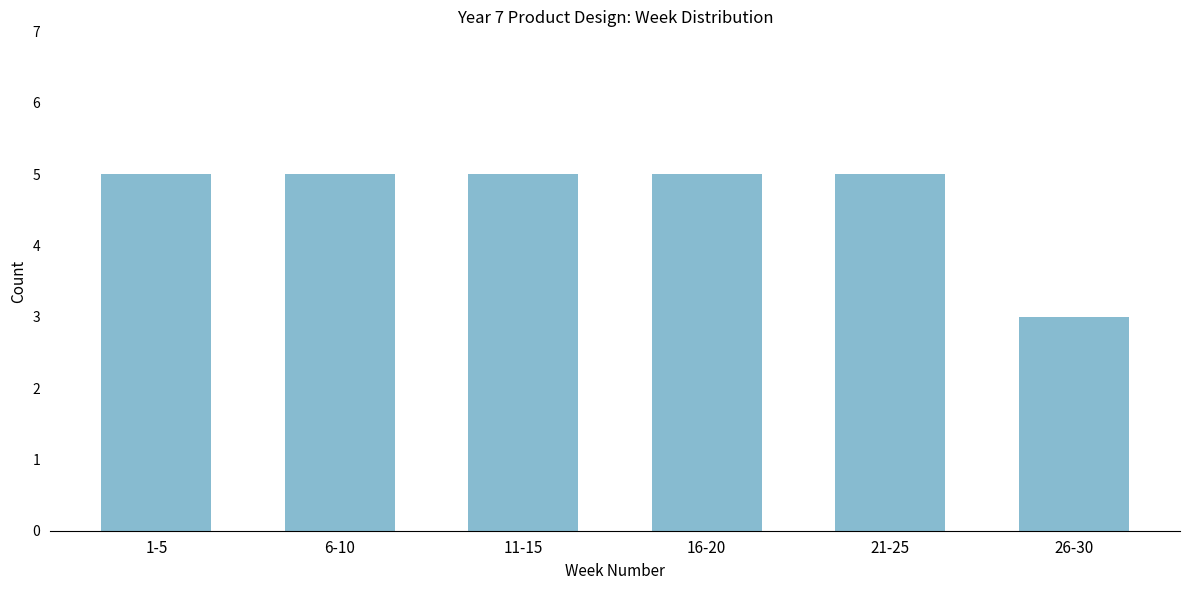

Reading right to left, extract all data points from this chart.

3	5	5	5	5	5